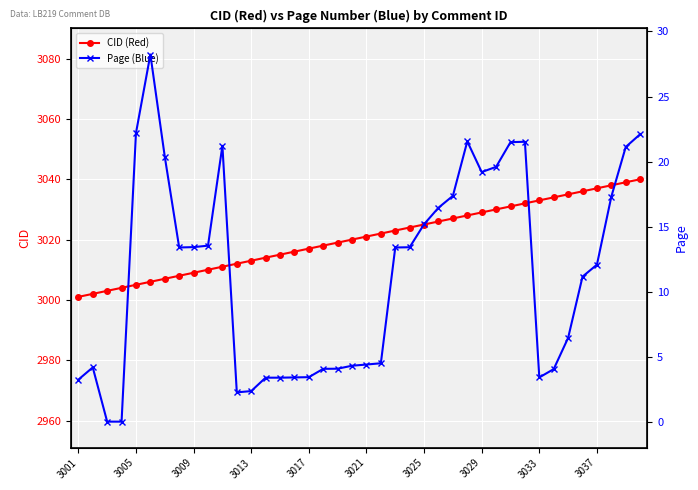

What position from the left is 21?

22